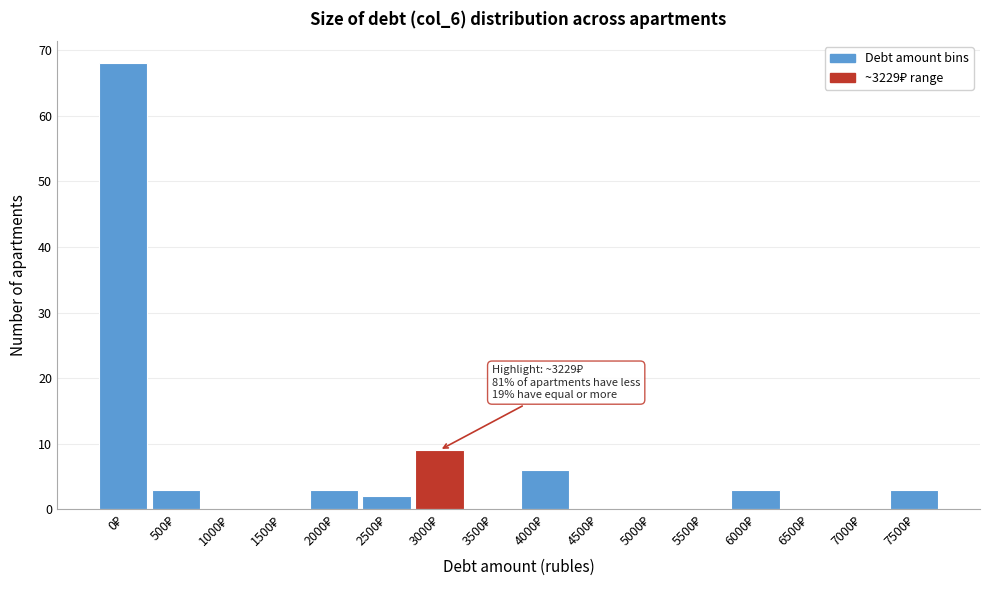

What is the greatest value displayed?

68